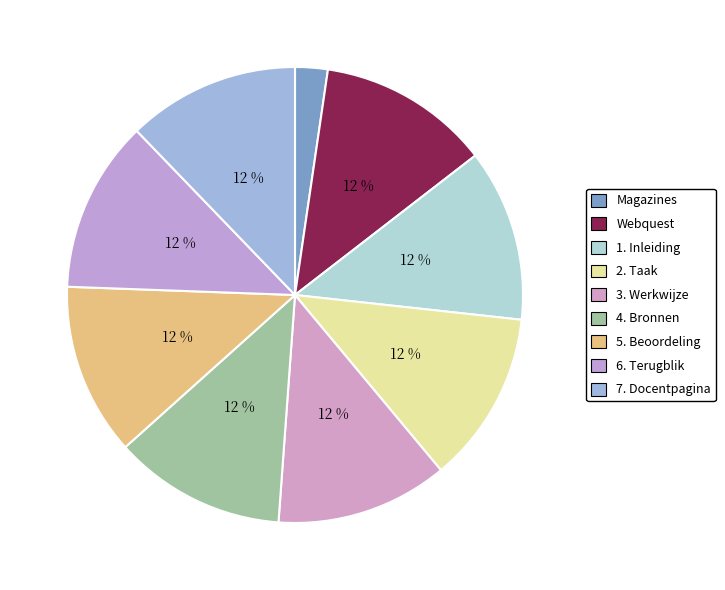

Which slice is the largest?

7. Docentpagina